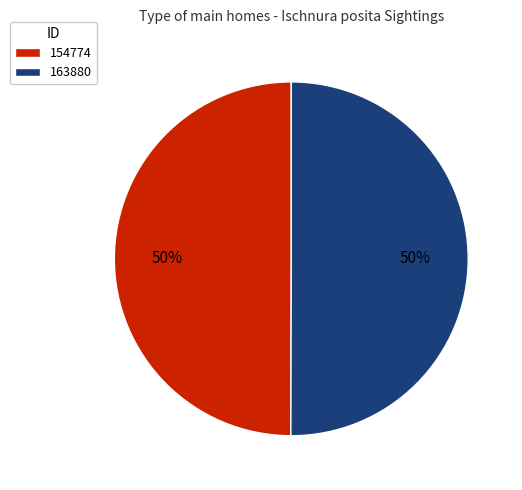

True or false: 154774 accounts for 50% of the total.

True